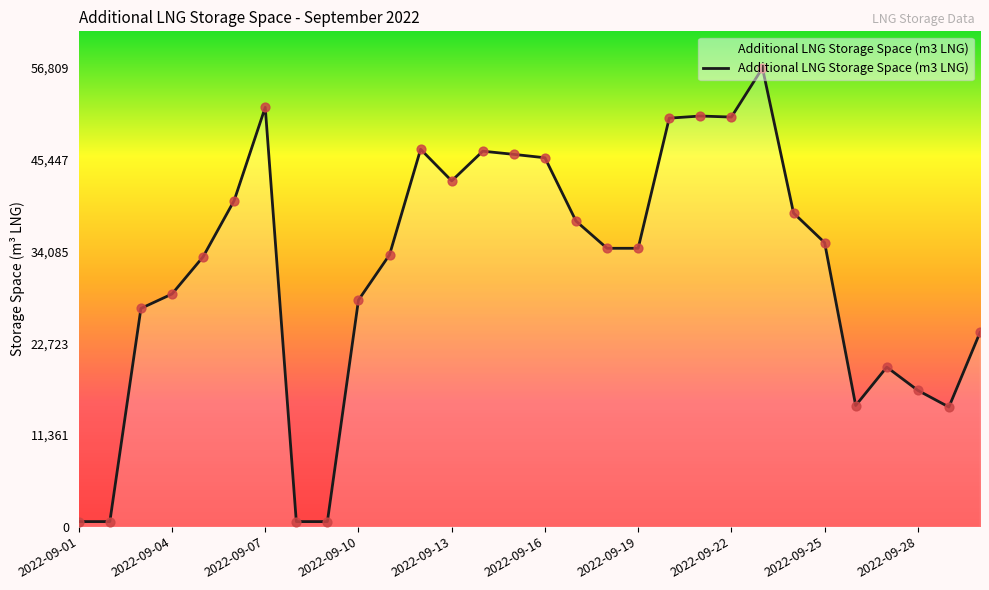

What is the difference between the maximum and minimum values?

56177.0